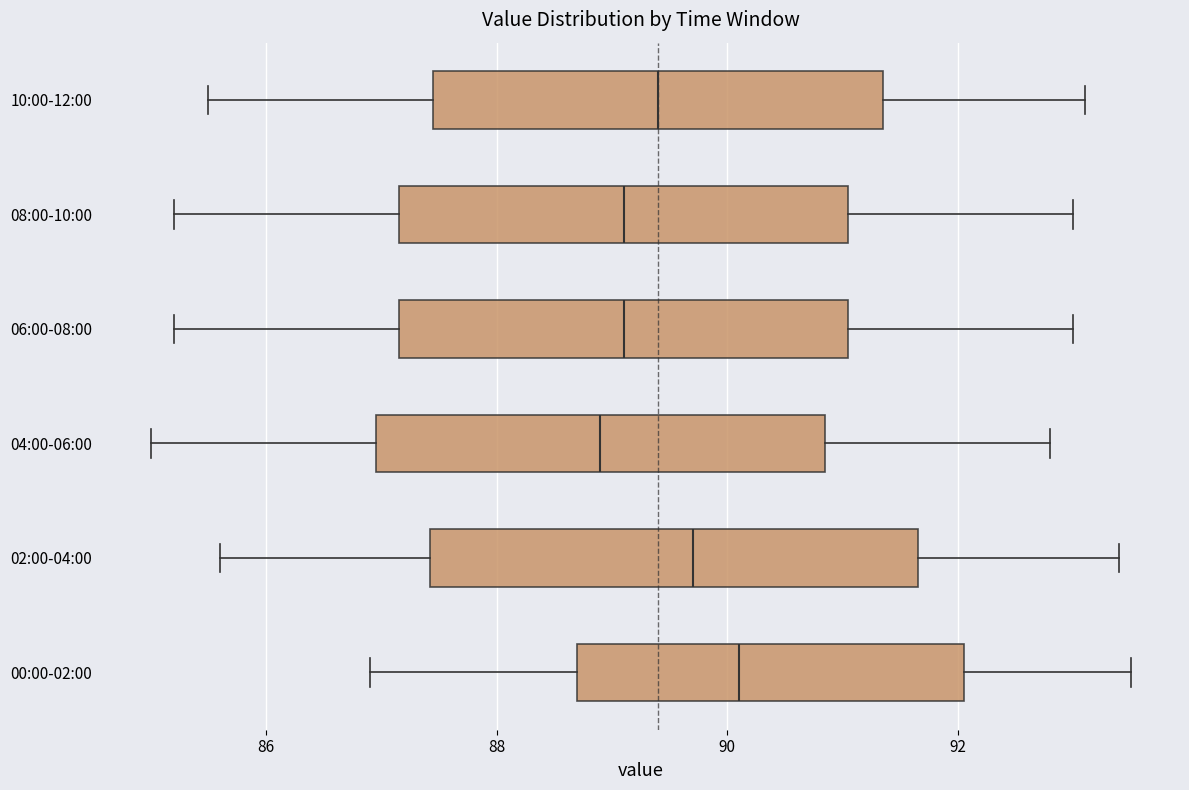

Where does the right whisker of the box for 06:00-08:00 end on the x-axis? The values are not printed on the chart, so give them approximately, as read against the axis.

93.0